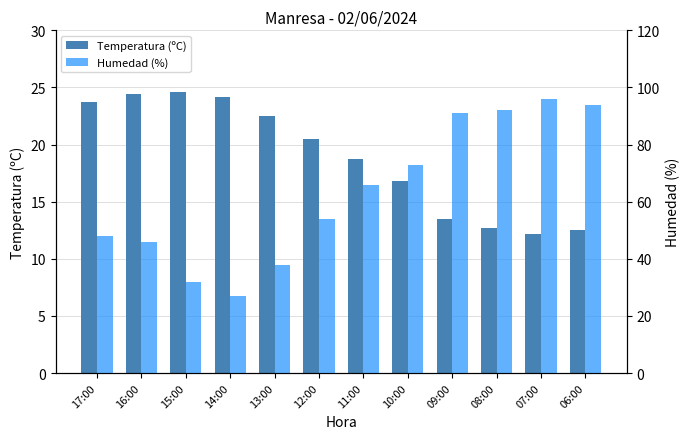

True or false: Temperatura (ºC) has a value of 7.6 at 08:00.

False